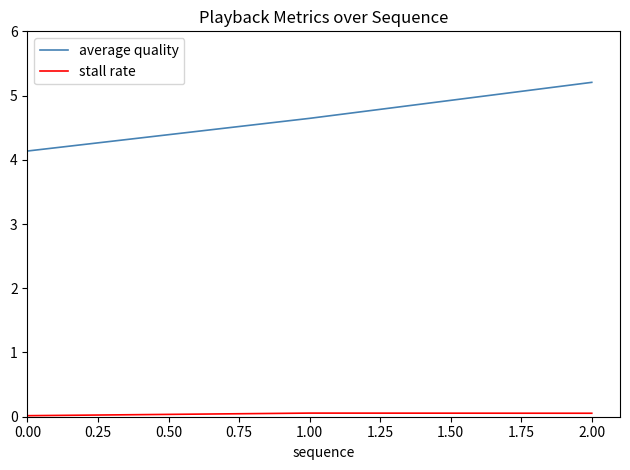

Which series has the largest total across all categories?

average quality